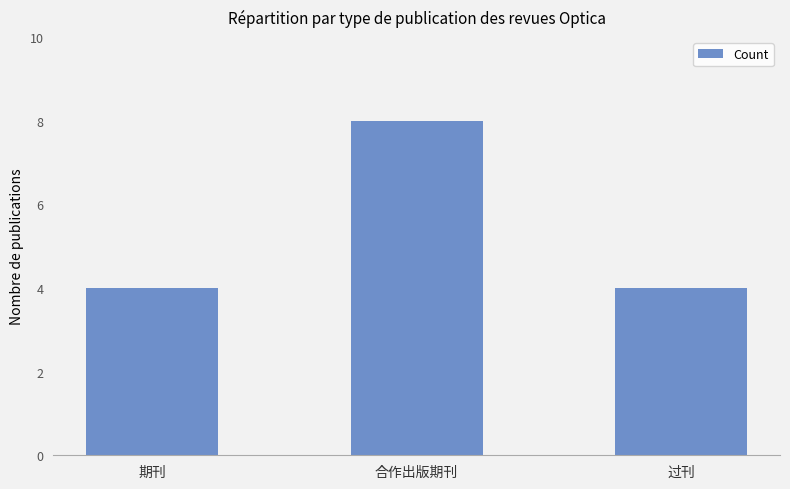

At which category does the chart reach its peak across all series?

合作出版期刊